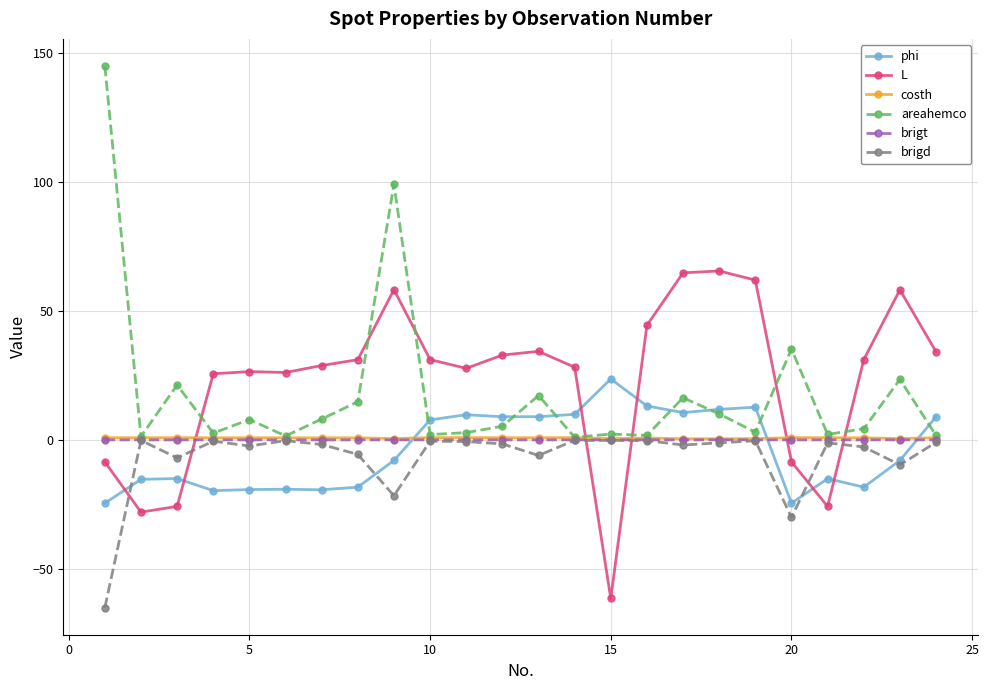

Which series has the widest spread of values?

areahemco